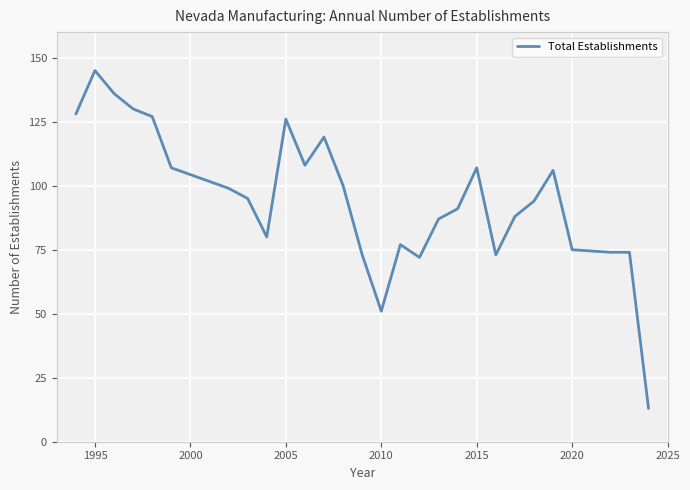

Is this an area chart (filled region under the line)?

No